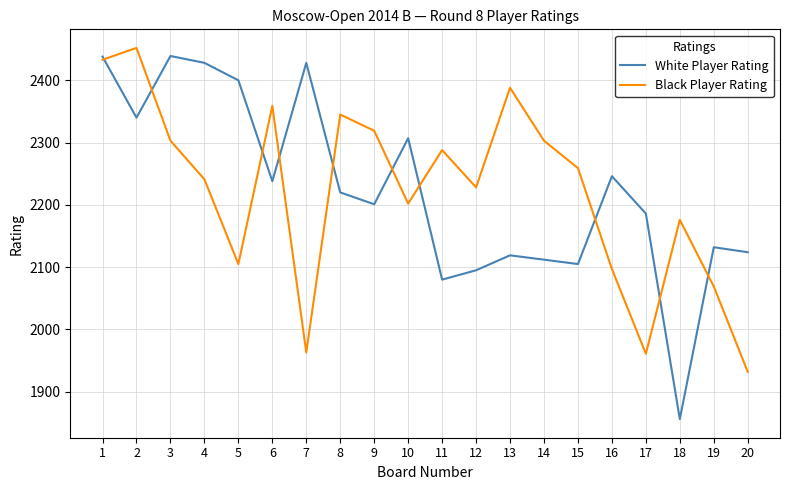

Count the number of data series in this chart.

2